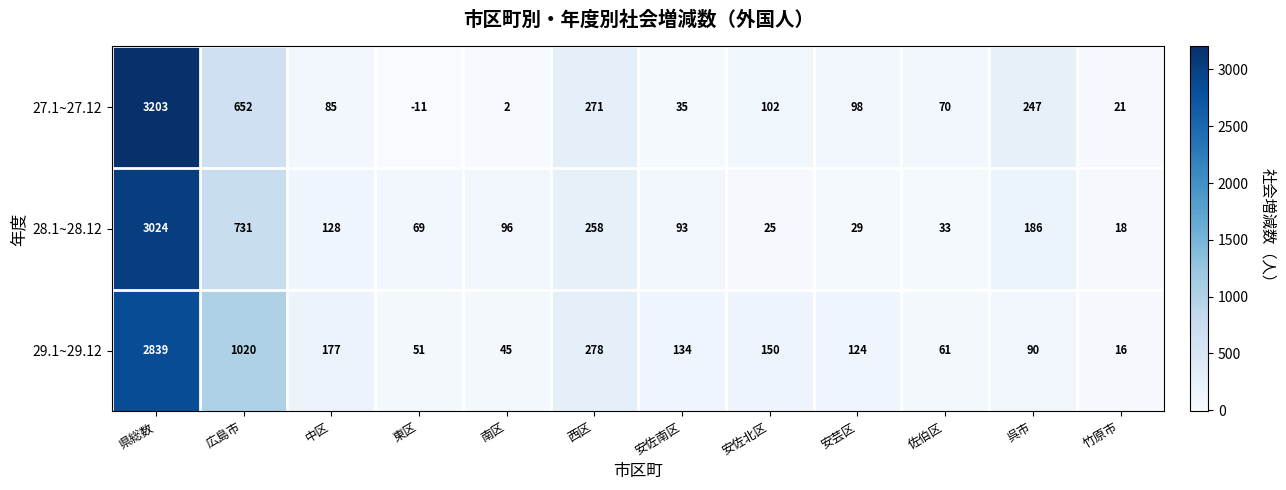

What is the sum of all 28.1~28.12 values?

4690